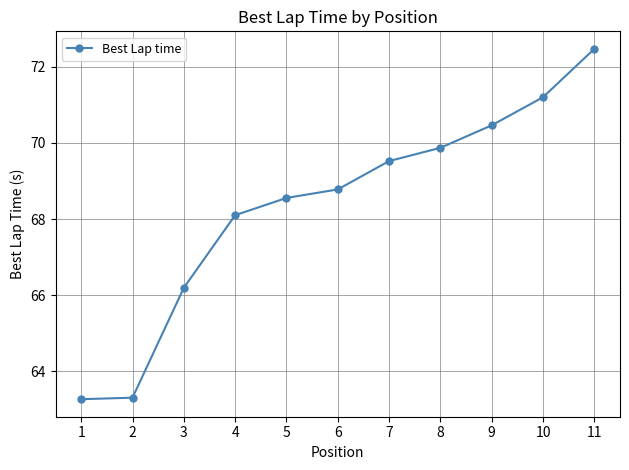

How many distinct data groups are displayed?

1